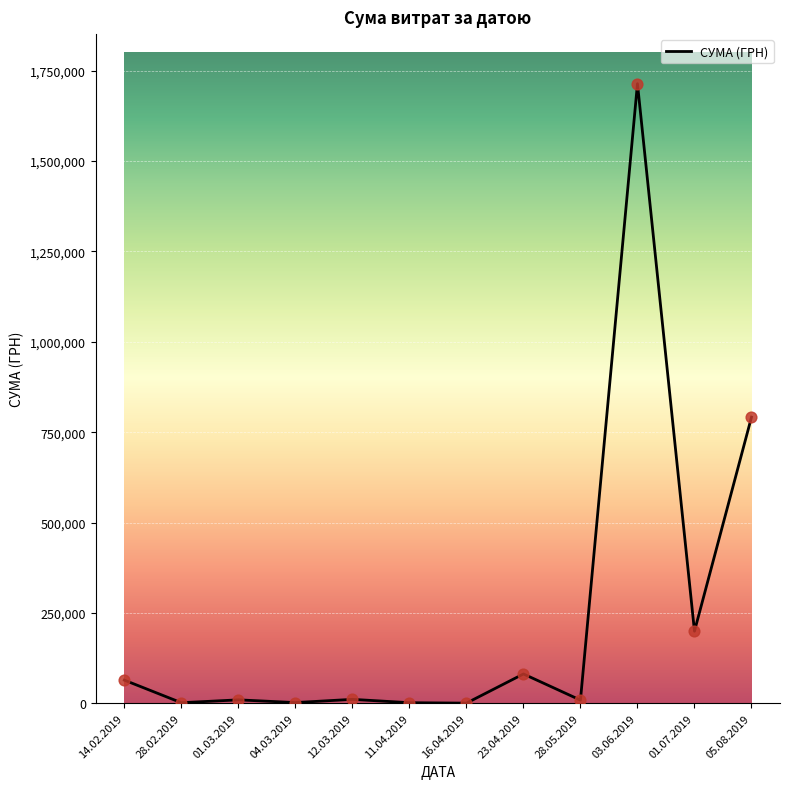

Between 28.02.2019 and 23.04.2019, which is larger?

23.04.2019